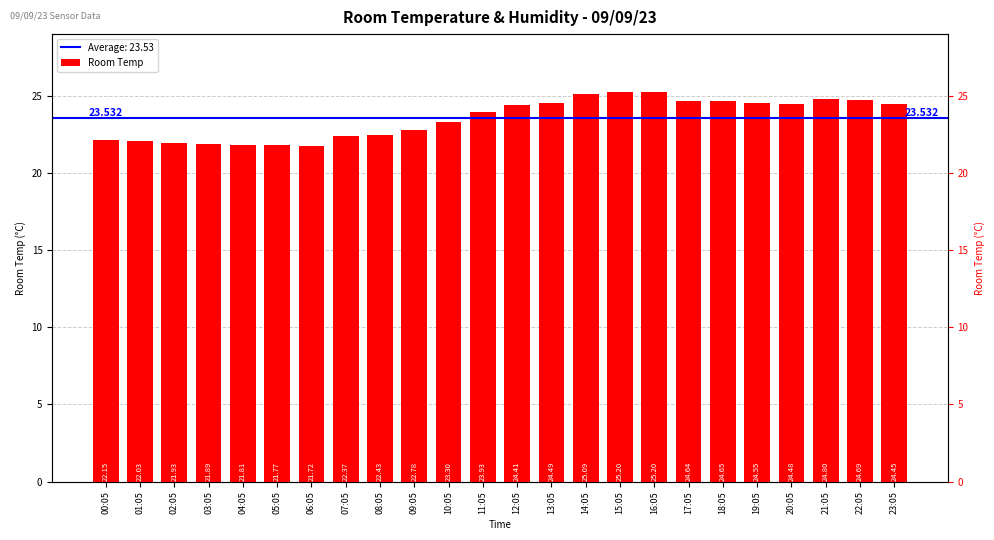

What is the value of the 18th bar from the left?

24.6